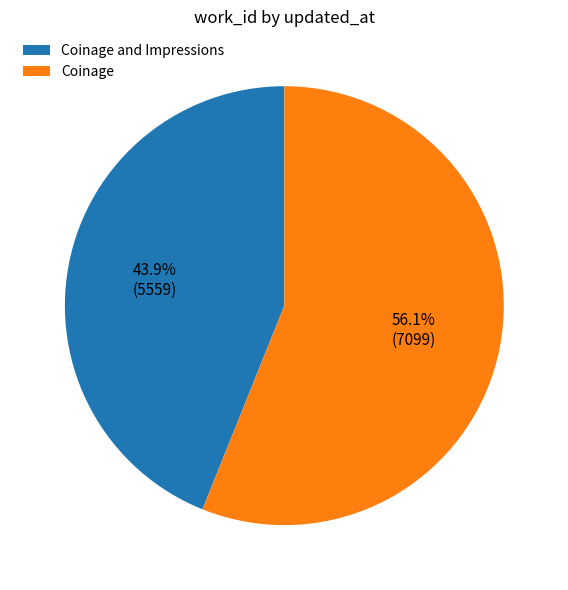

How many slices are in this pie chart?

2